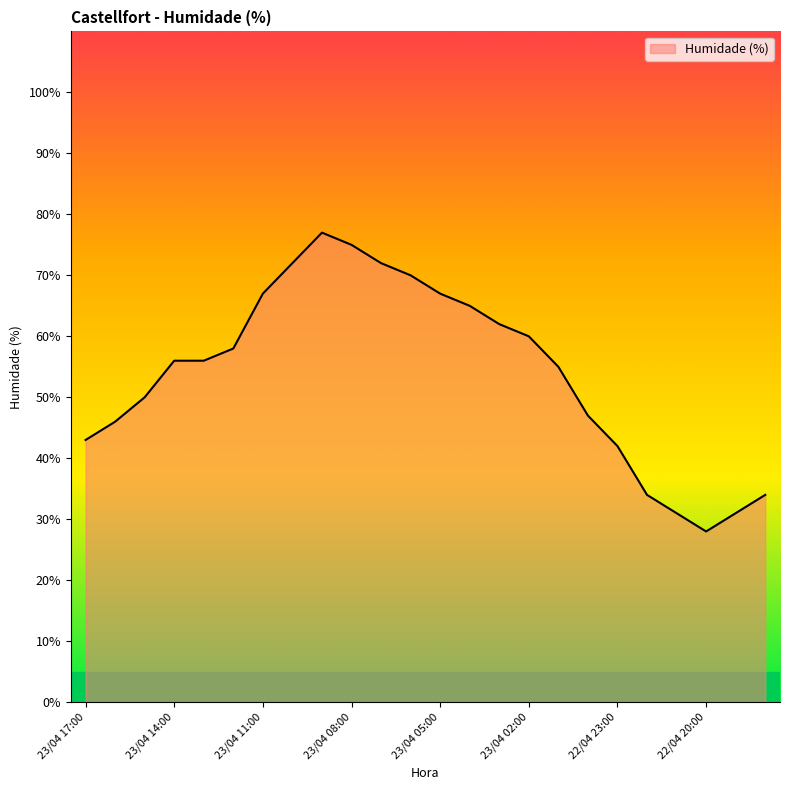

What is the sum of all values?

1298